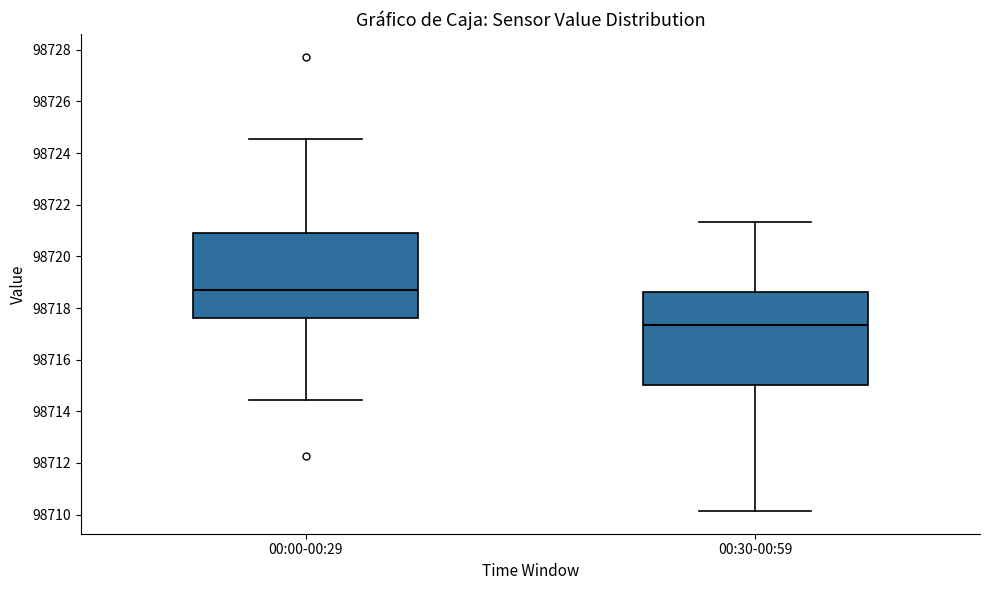

Reading left to right, transcribe this box plot: for each box, give where its median line is, the range the box spans, and where its two whiskers end, as read against the y-axis. The values are not printed on the chart, so give them approximately, as read against the axis.

00:00-00:29: median 98718.6, box 98717.6 to 98720.8, whiskers 98714.4 to 98724.6
00:30-00:59: median 98717.4, box 98715.0 to 98718.6, whiskers 98710.2 to 98721.4